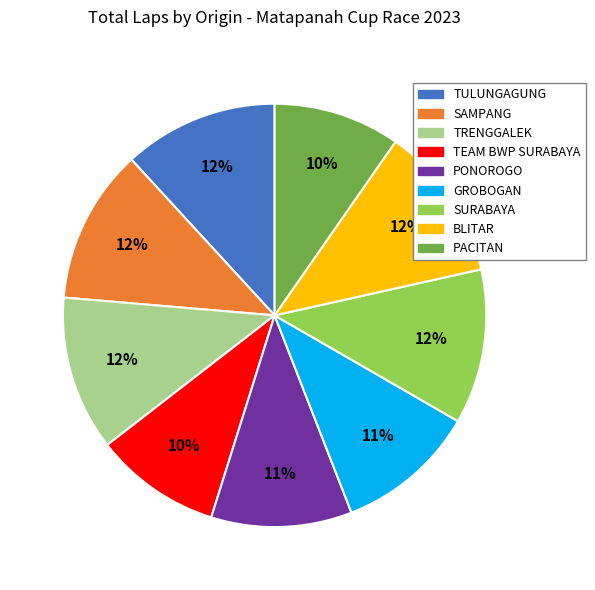

The SAMPANG slice represents 12% of the pie. True or false?

True